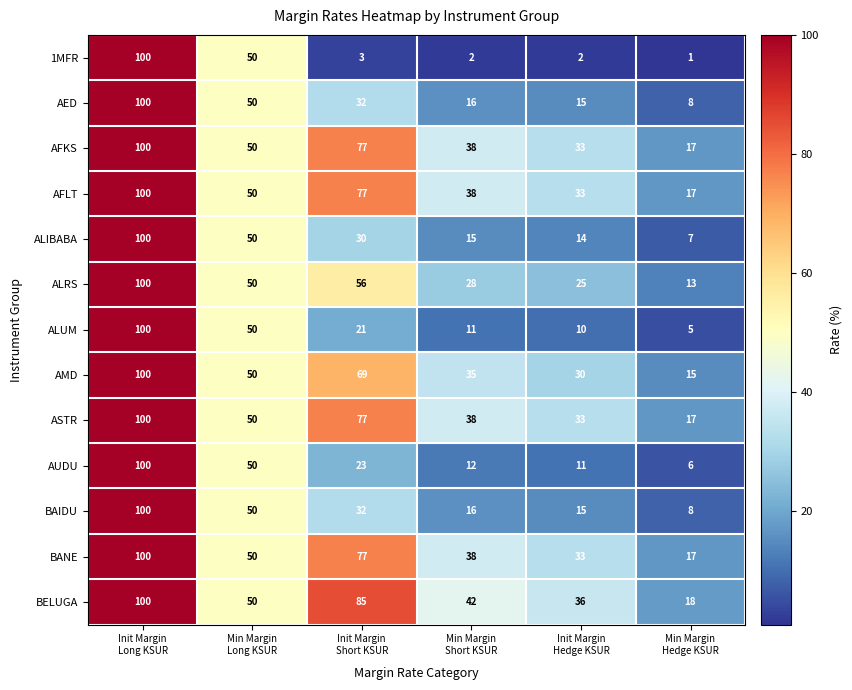

Which series has the largest total across all categories?

BELUGA